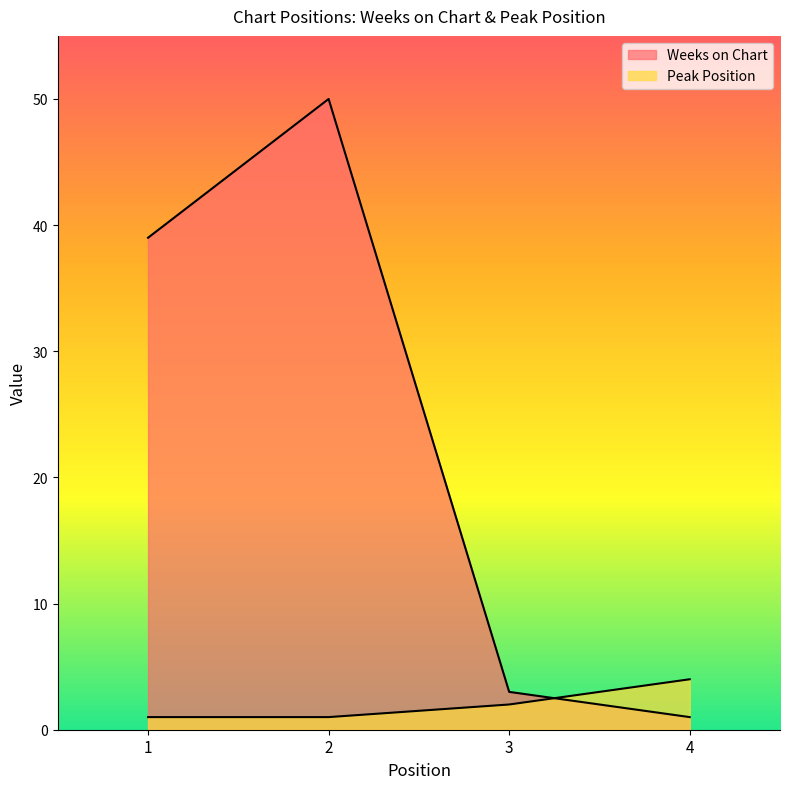

Where does the Peak Position series first go above 2?

4